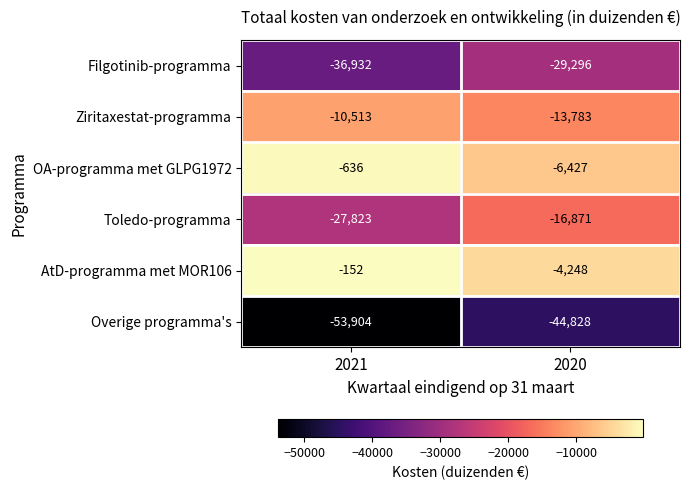

Is the value of Toledo-programma at 2021 greater than the value of AtD-programma met MOR106 at 2021?

No